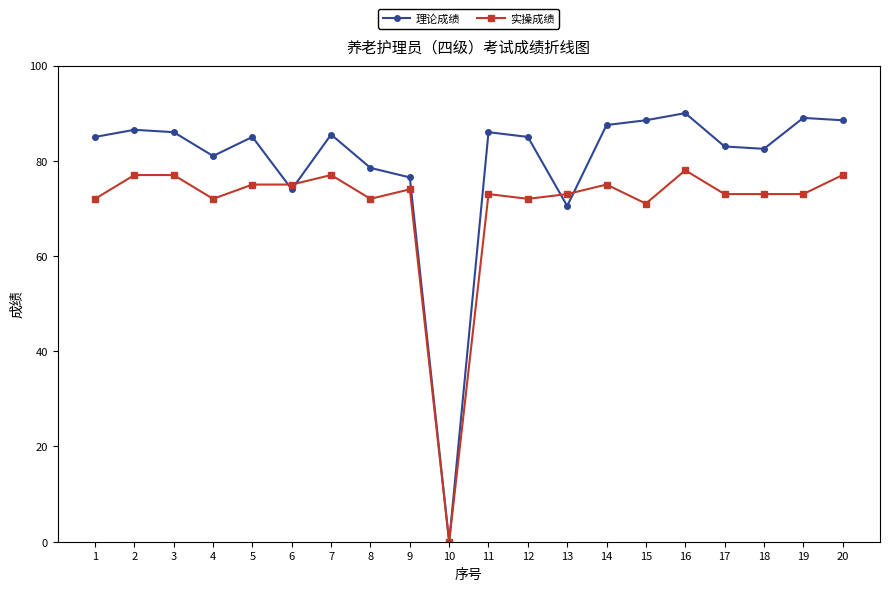

True or false: 理论成绩 has more than 0 points higher than both neighbors.

True